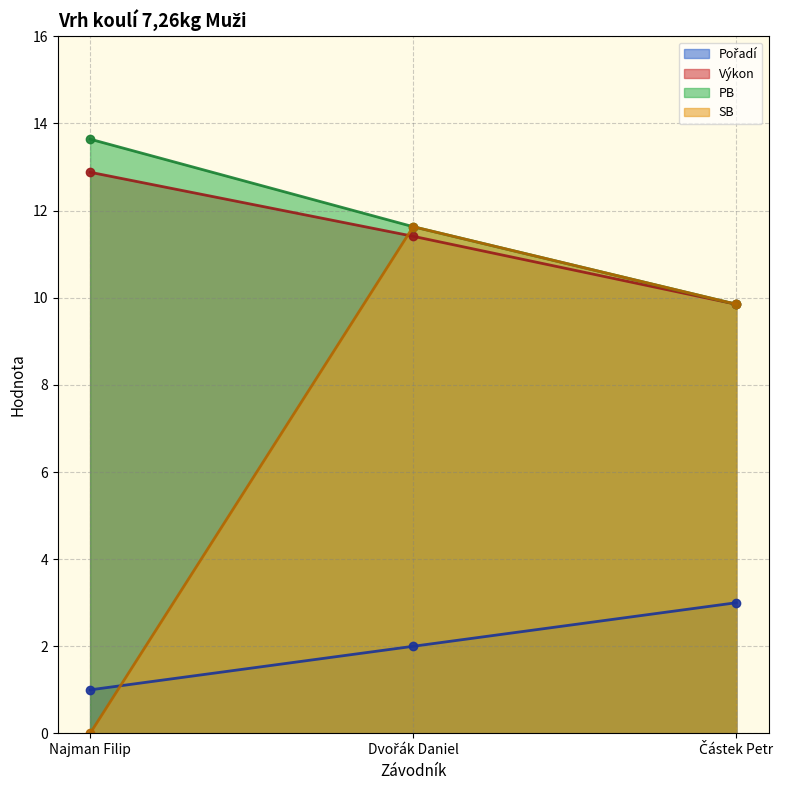

What position from the right is Dvořák Daniel?

2